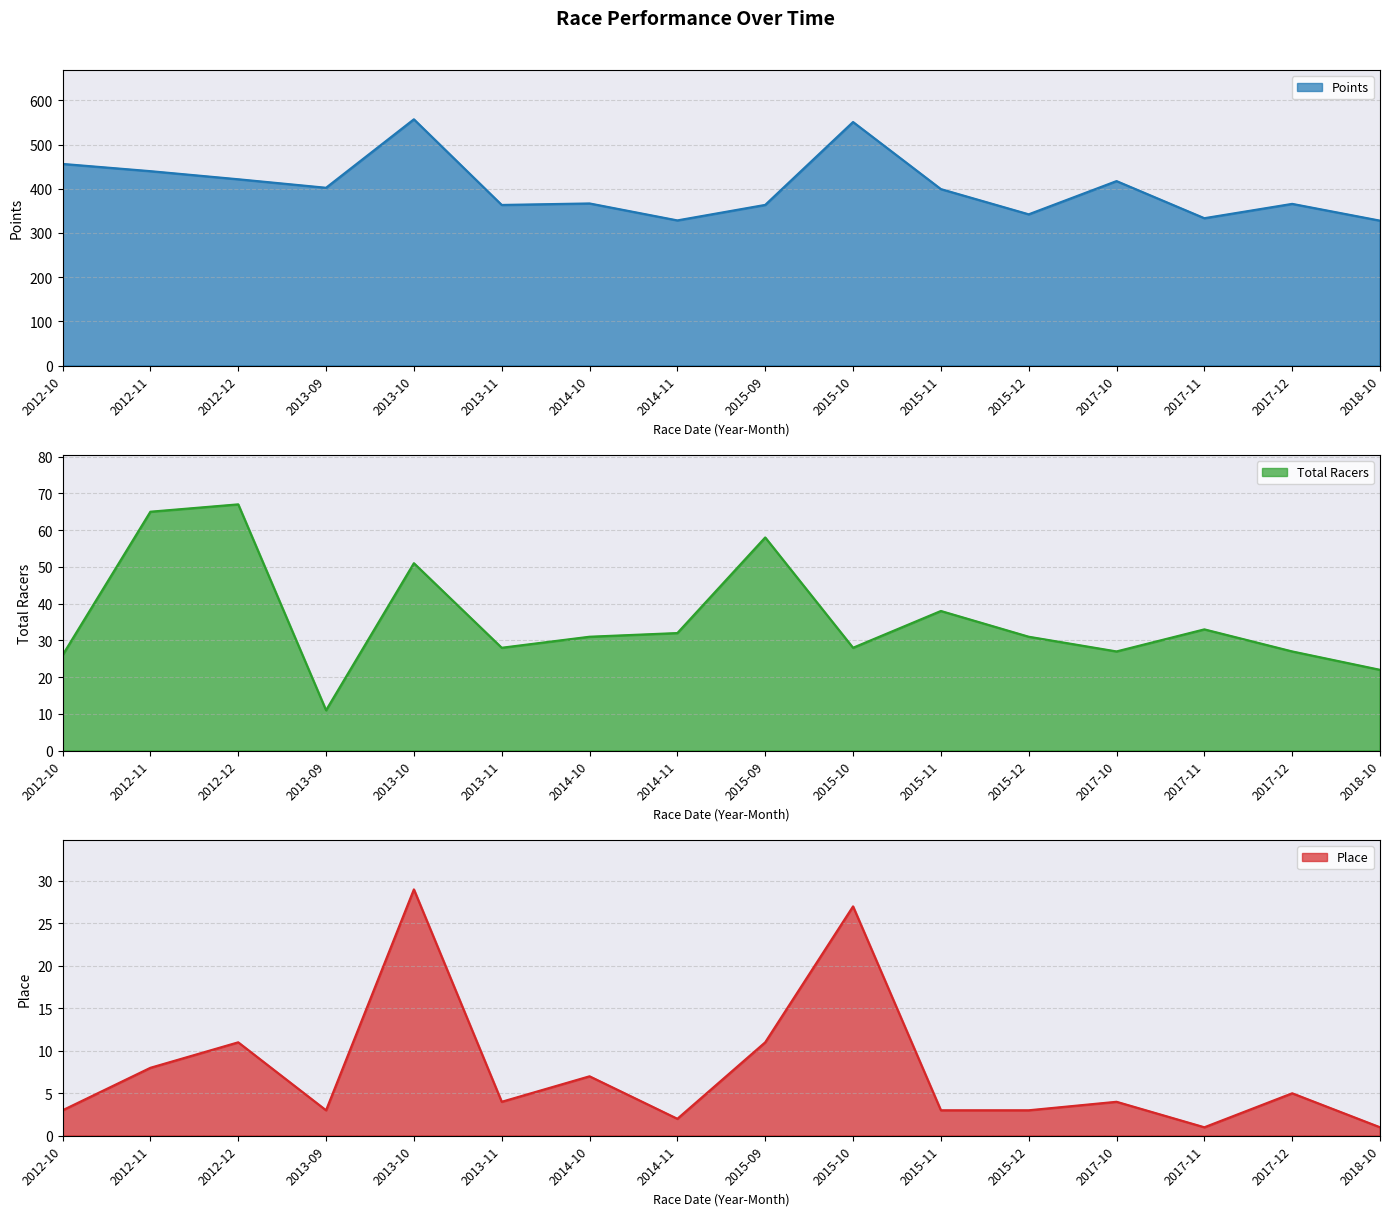

Which category has the highest value in the Total Racers series?

2012-12